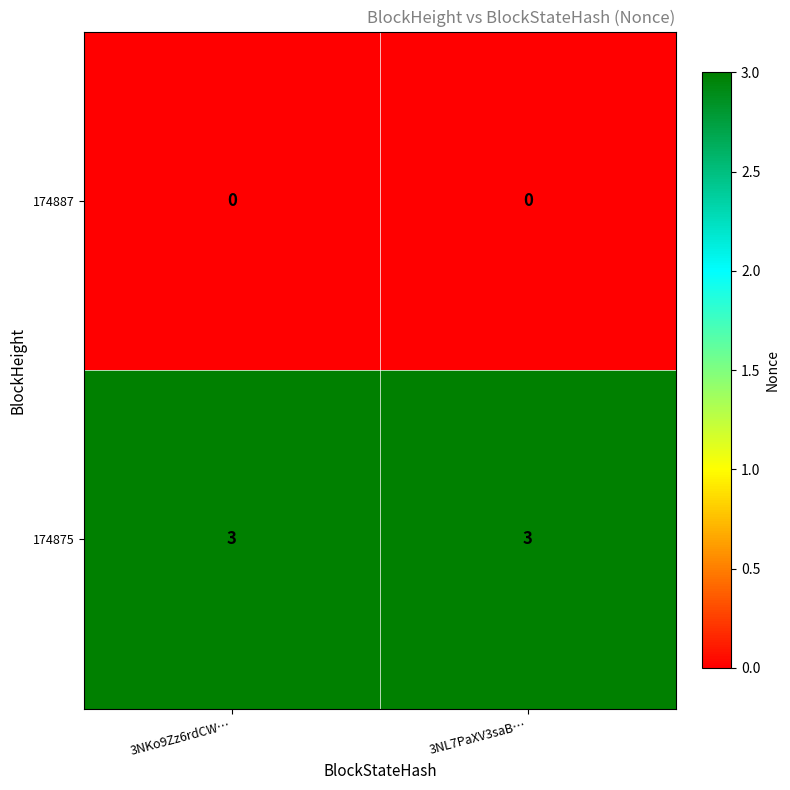

Count the number of data series in this chart.

2